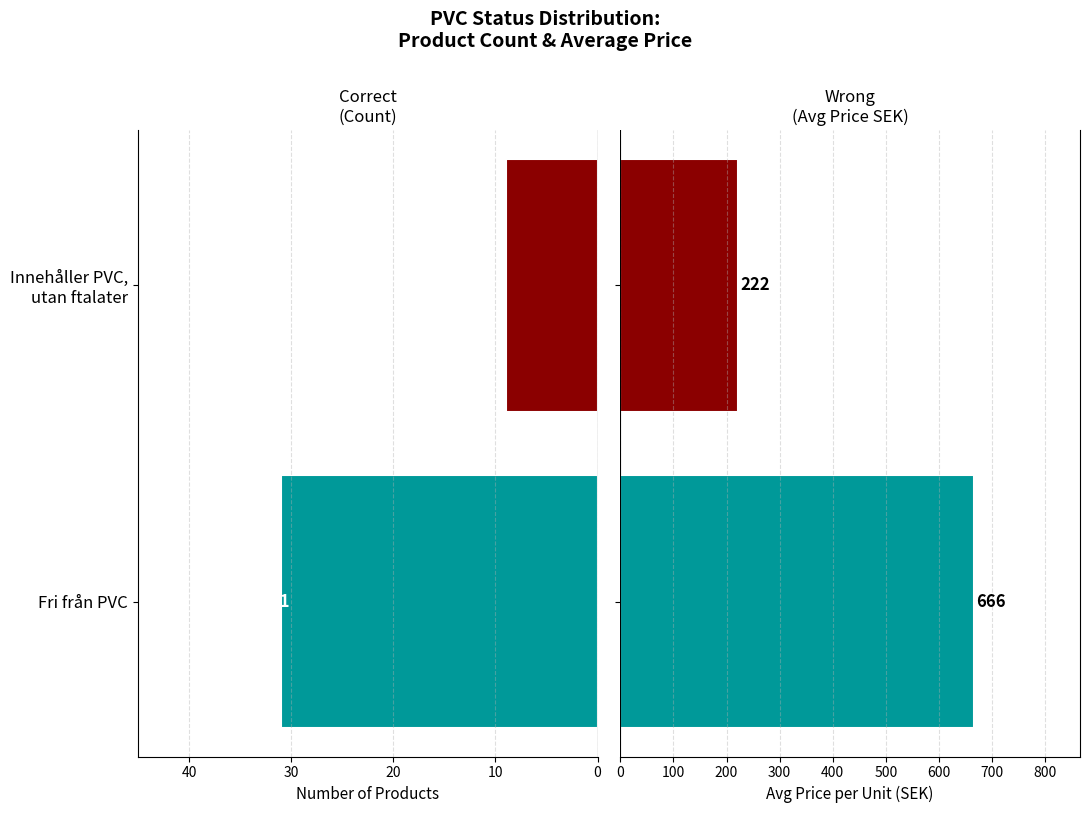

Which has a higher value, Fri från PVC or Innehåller PVC, utan ftalater?

Innehåller PVC, utan ftalater